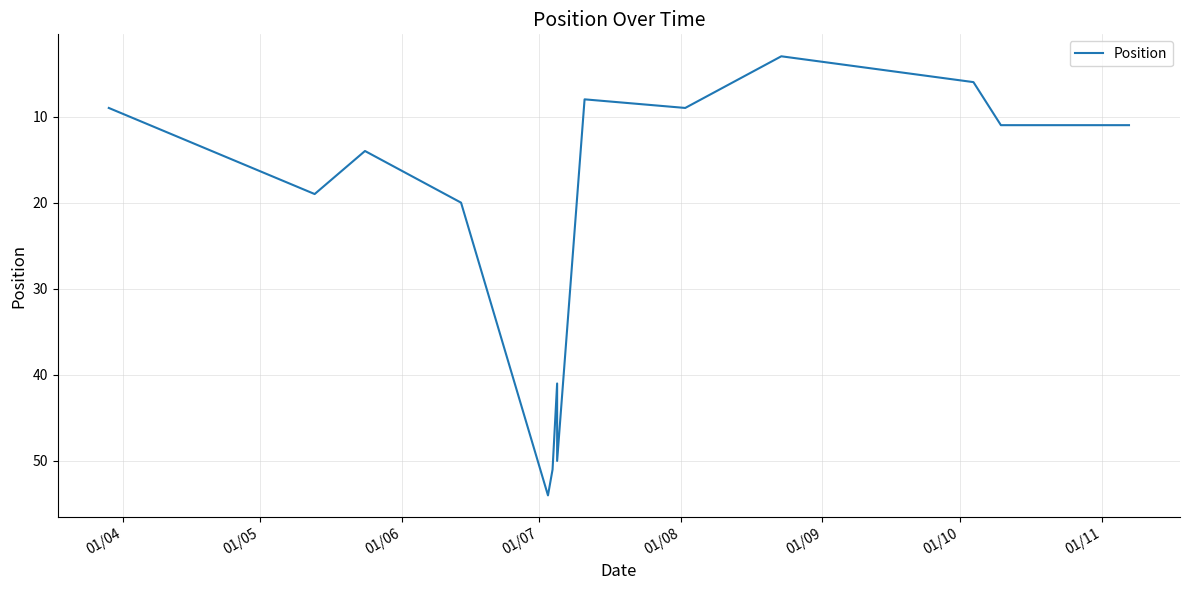

At which label does the data first exceed 14?

01/05